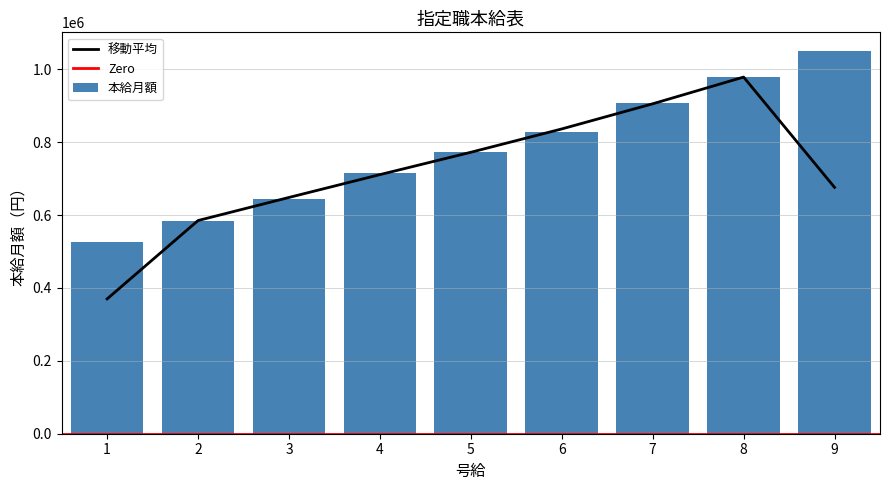

The value at 3 is 370688. True or false?

False